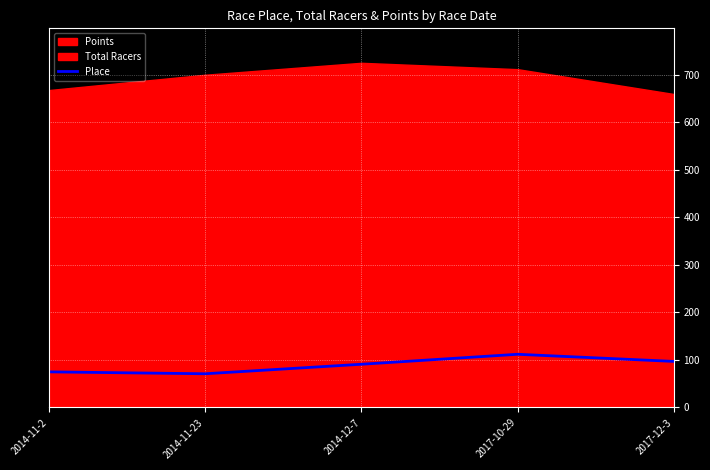

What is the label of the 3rd point from the right?

2014-12-7